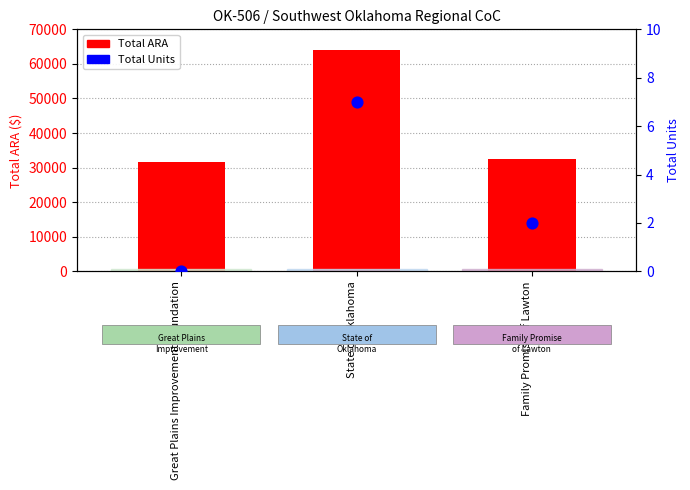

At which category is the sum across all series the highest?

State of Oklahoma